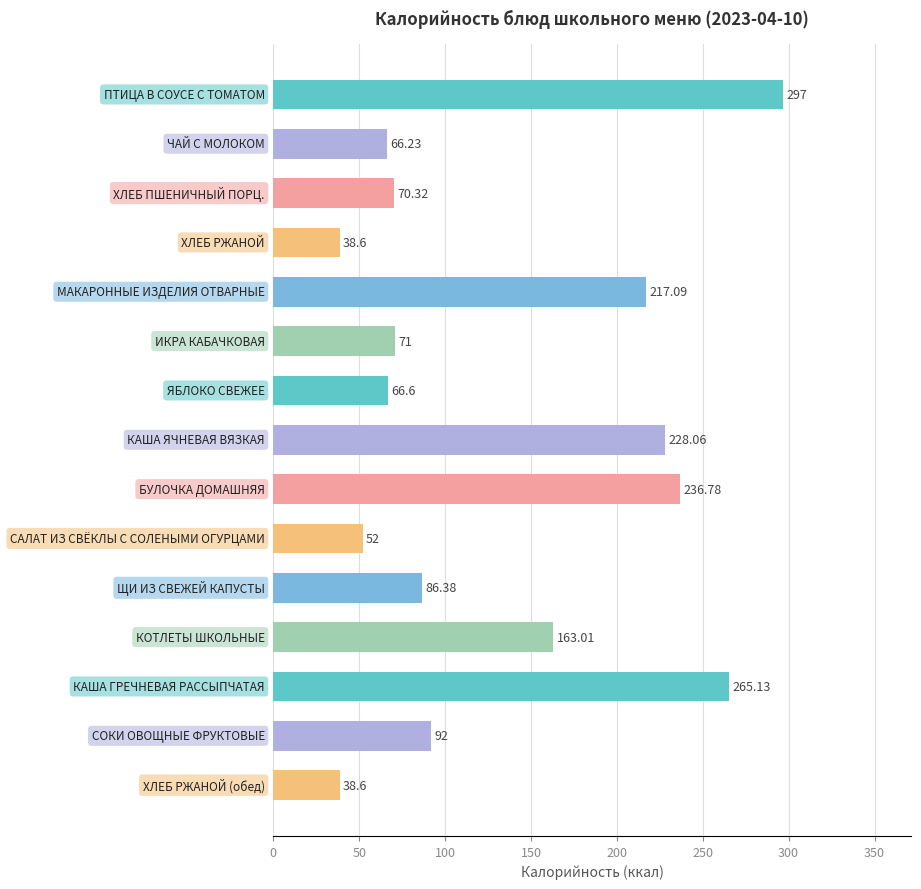

What is the sum of all values?

1988.8